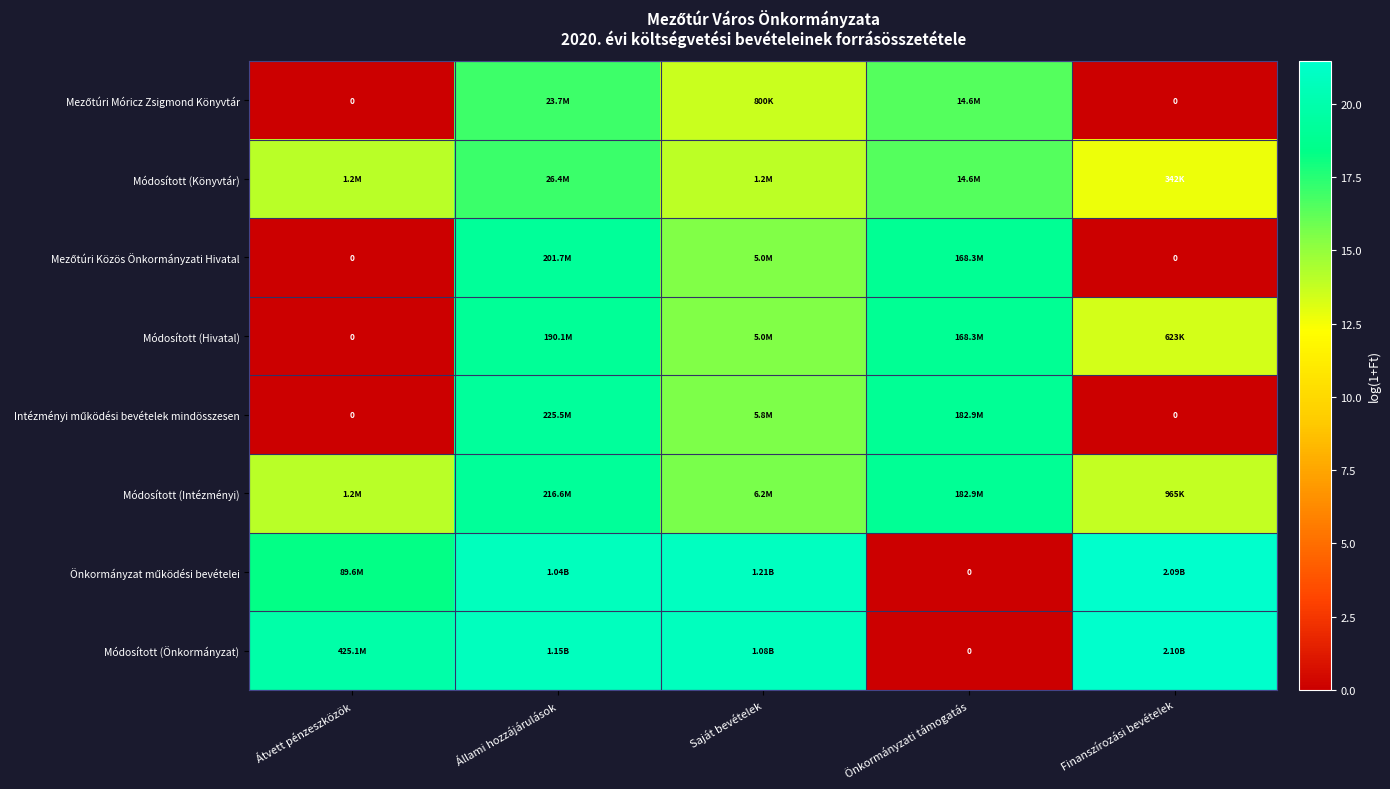

Which series has the largest range (max minus min)?

Módosított (Önkormányzat)